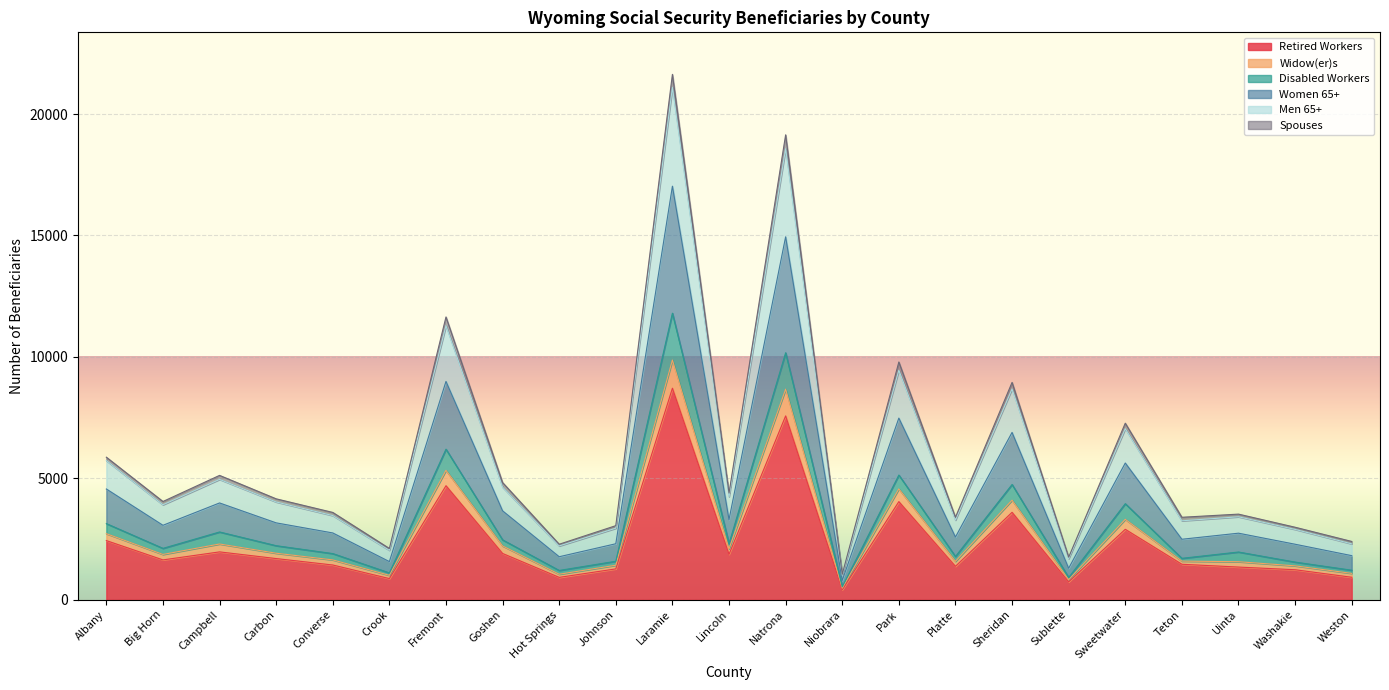

How many lines are shown in the chart?

6